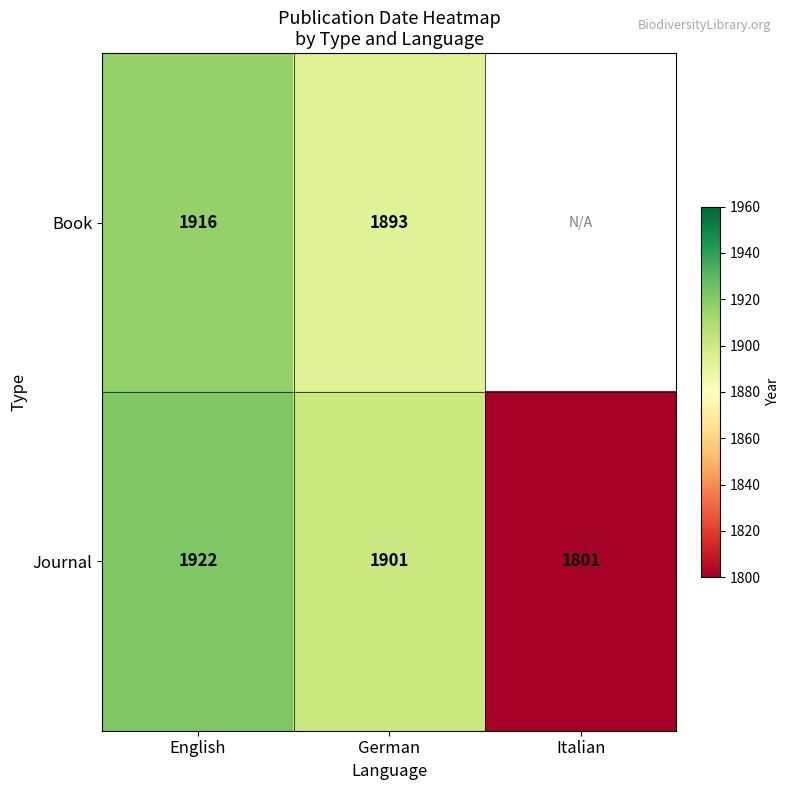

What is the minimum value shown in the chart?

1801.0